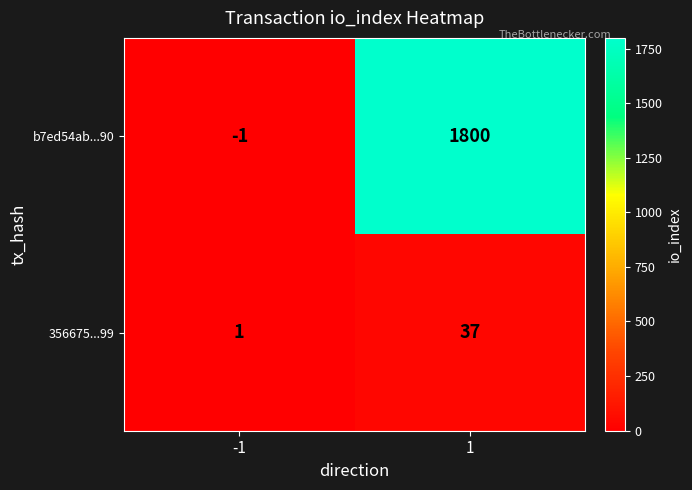

Rank the categories by 356675...99 value from highest to lowest.

1, -1